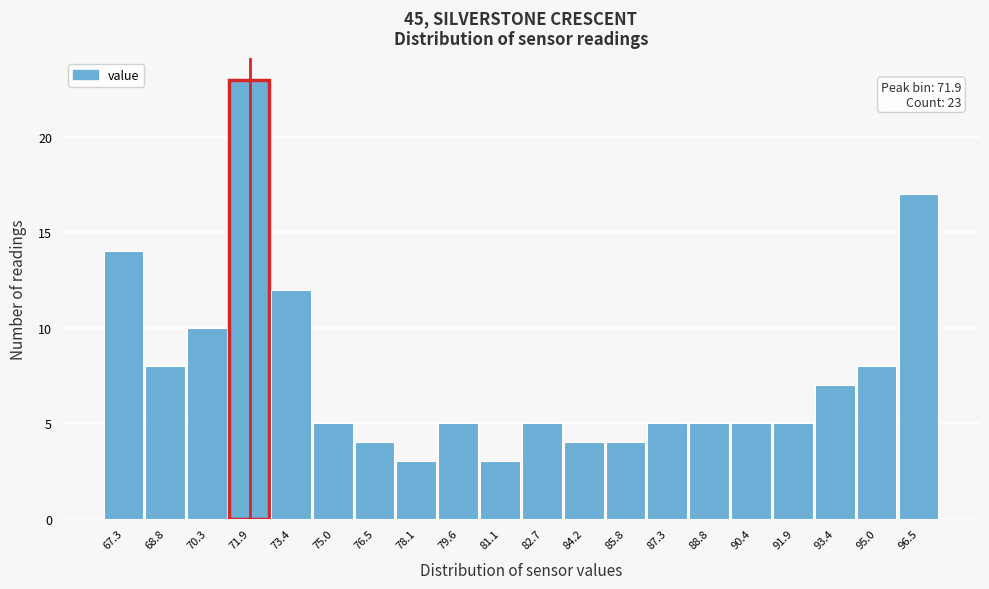

Over which range of the x-axis is the bar tallest?

71.12 to 72.66